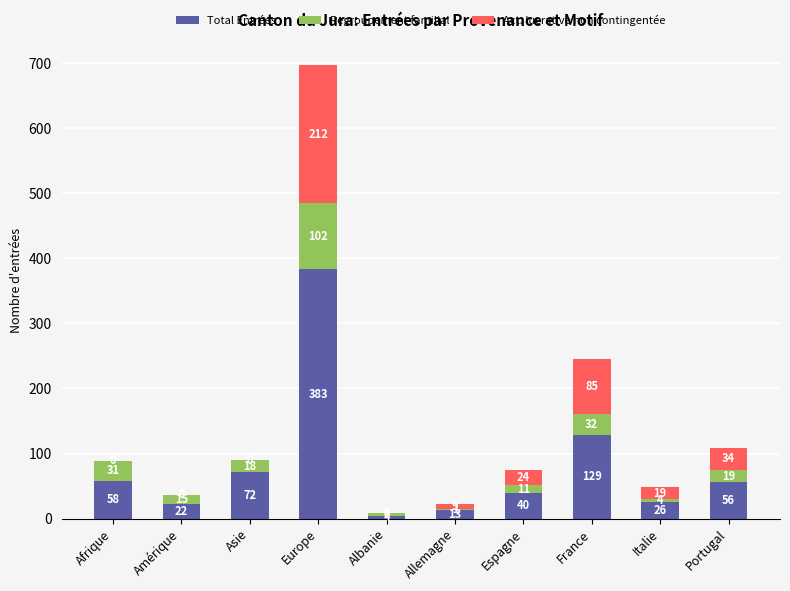

The Total Entrées series shows 74 at France. True or false?

False